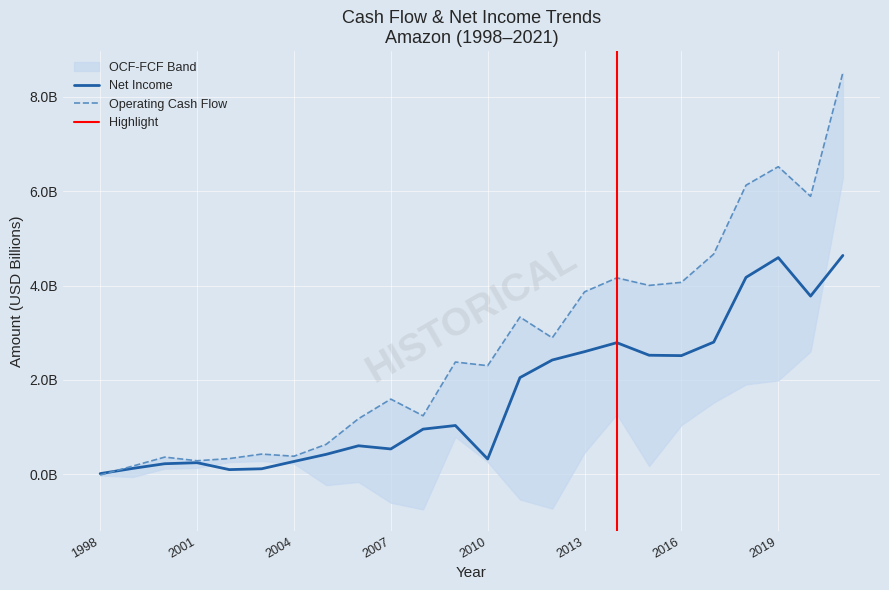

How many values in the Net Income series are below 1?

12